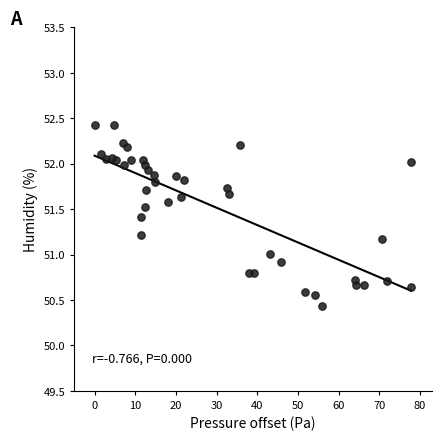

What is the range of Y values (max minus min)?

2.0